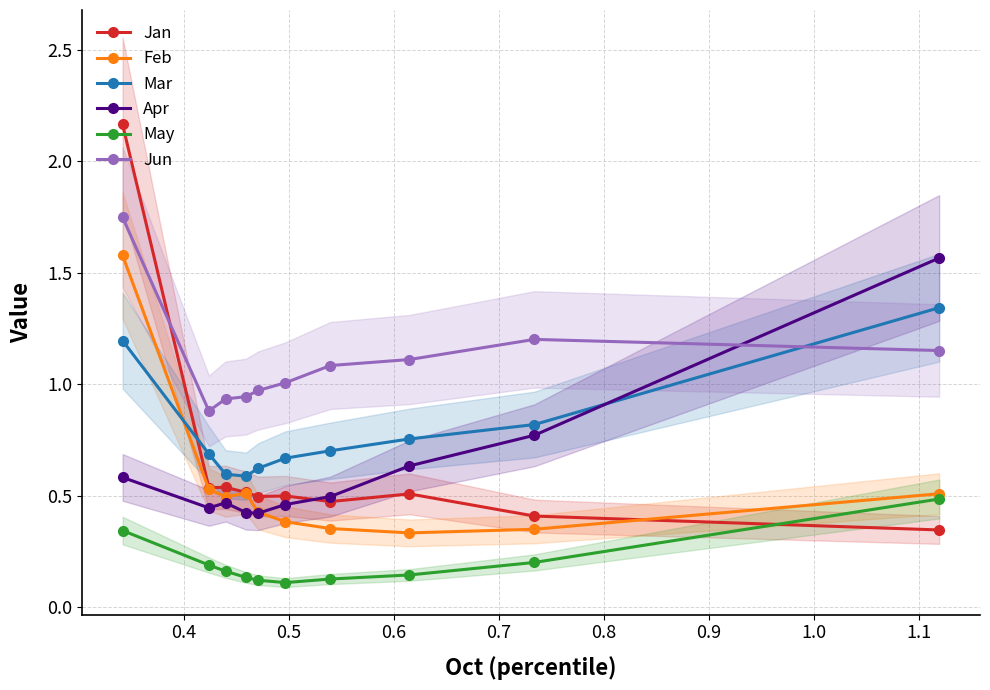

True or false: May and Jan cross at least once.

True